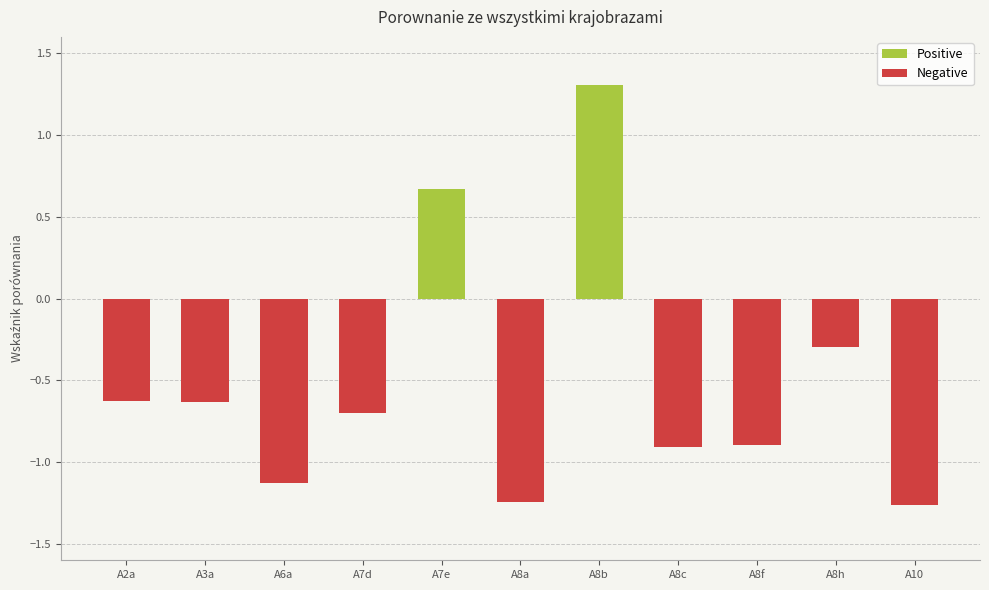

Is it true that Positive equals 0.0 at A3a?

True